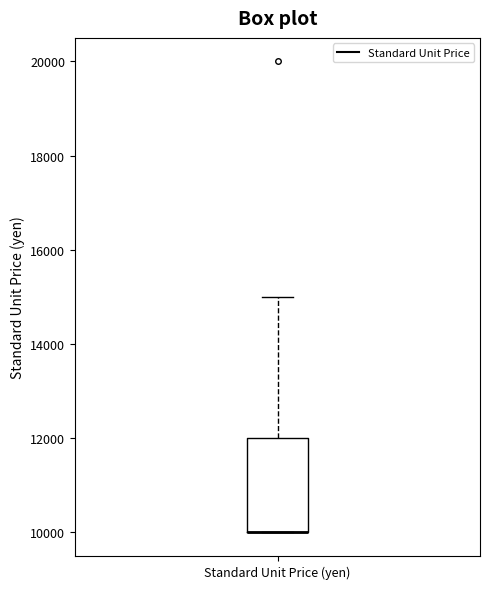

Where is the lower edge of the box for Standard Unit Price (yen) on the y-axis? The values are not printed on the chart, so give them approximately, as read against the axis.

10000